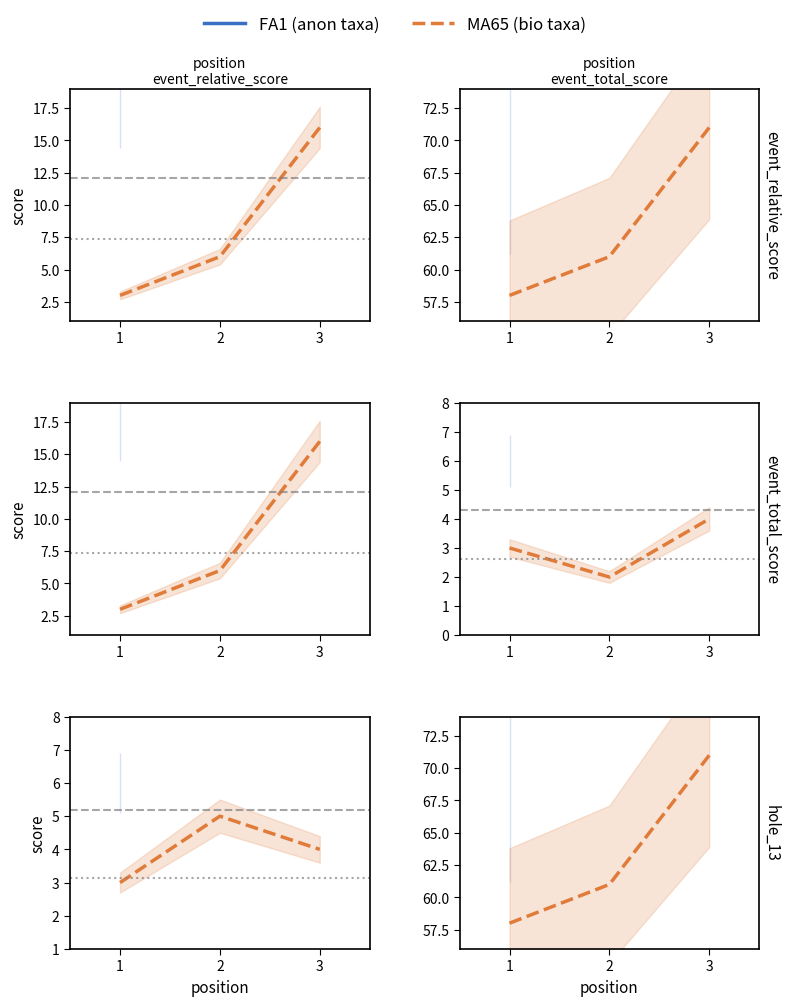

What is the change in value from 2 to 3?

+10